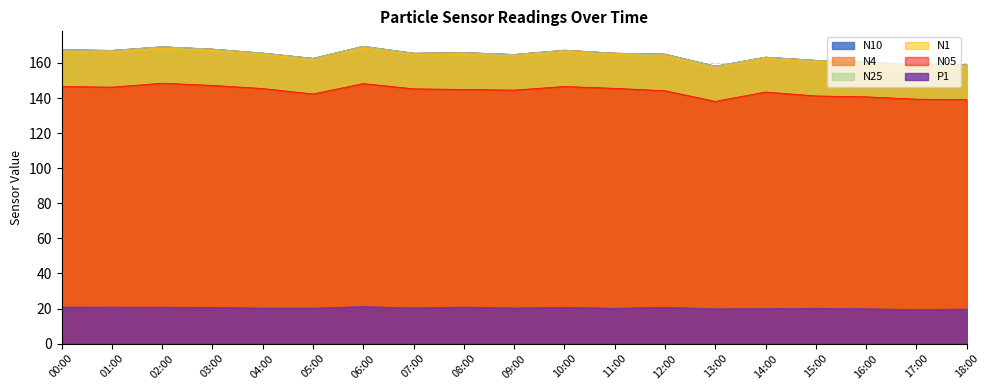

Which series has the widest spread of values?

N1